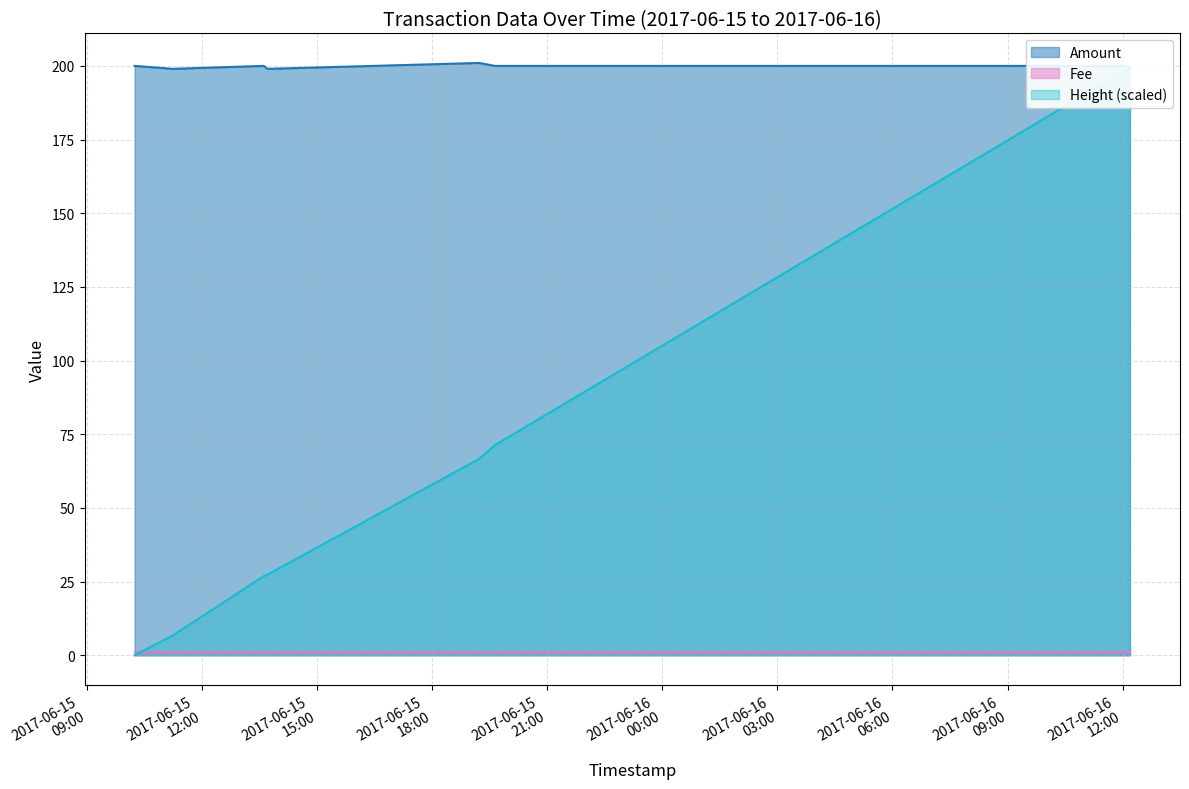

At which category is the sum across all series the highest?

2017-06-16 12:11:25